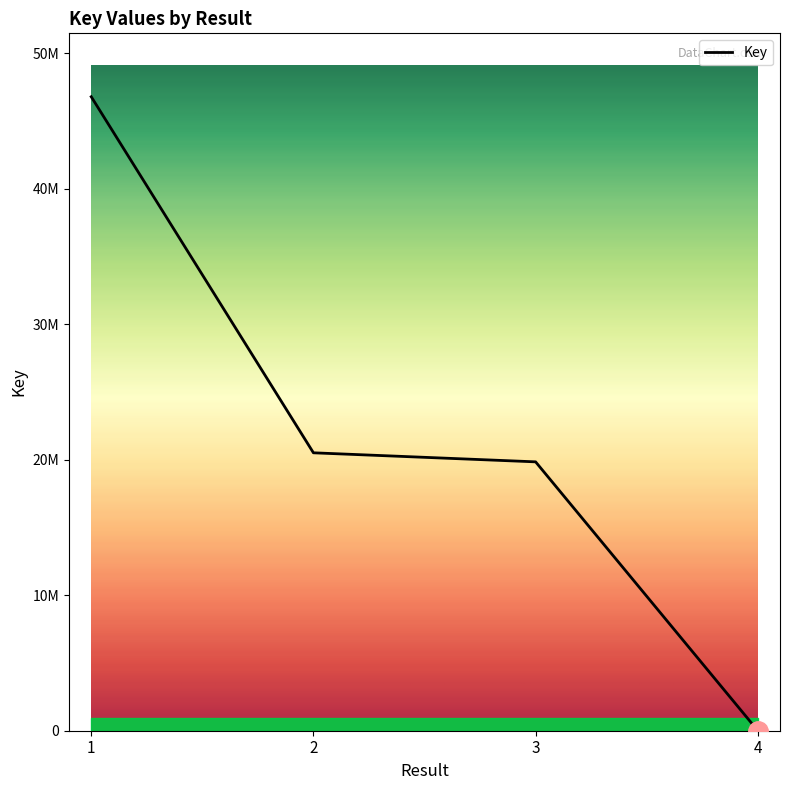

Does the chart have visible grid lines?

No